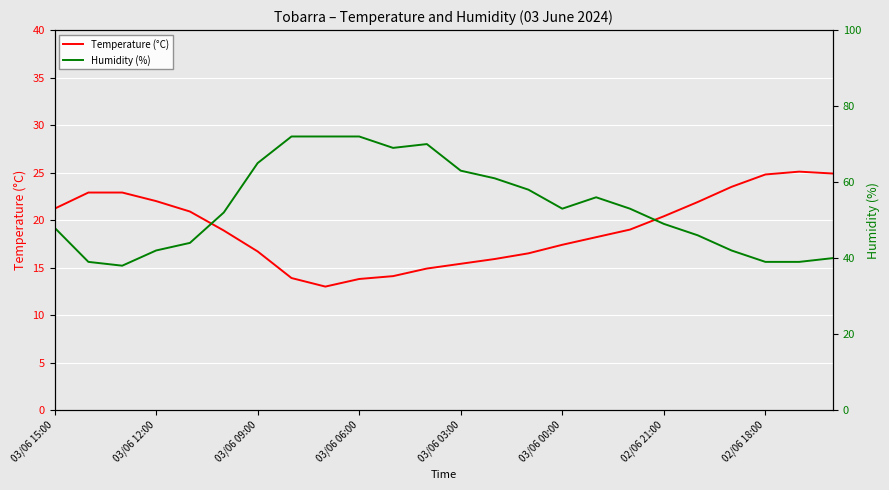

What is the highest value of the Temperature (°C) series?

25.1